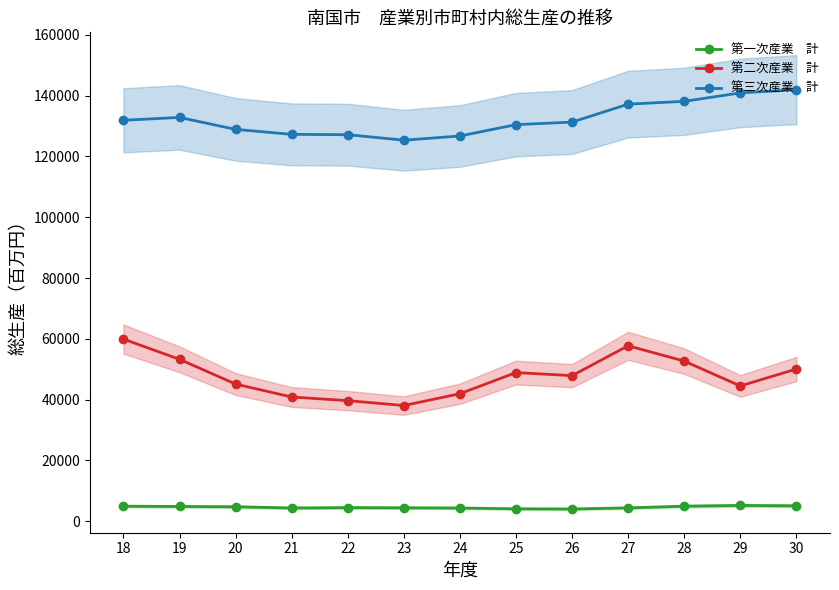

True or false: 第三次産業　計 and 第二次産業　計 intersect in this chart.

False